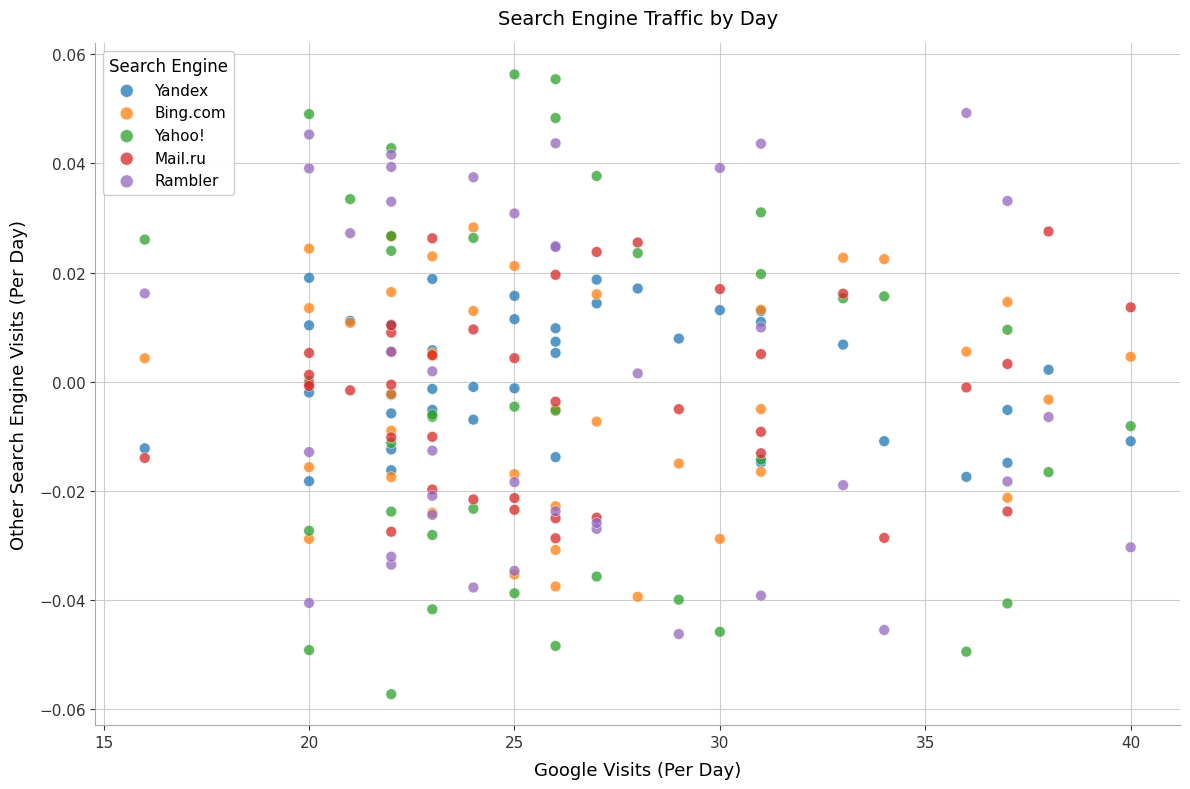

Which series reaches the minimum Y coordinate?

Yahoo!